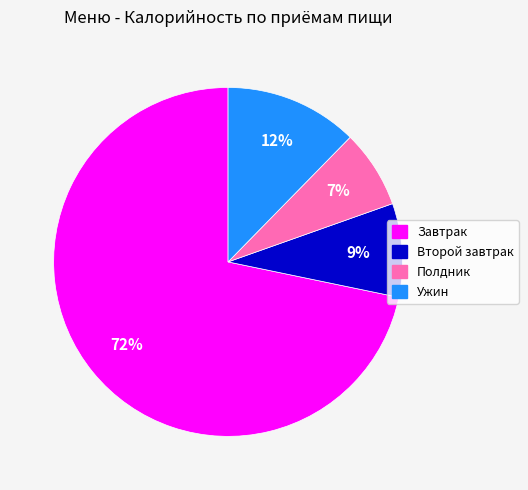

What is the largest slice in the pie chart?

Завтрак